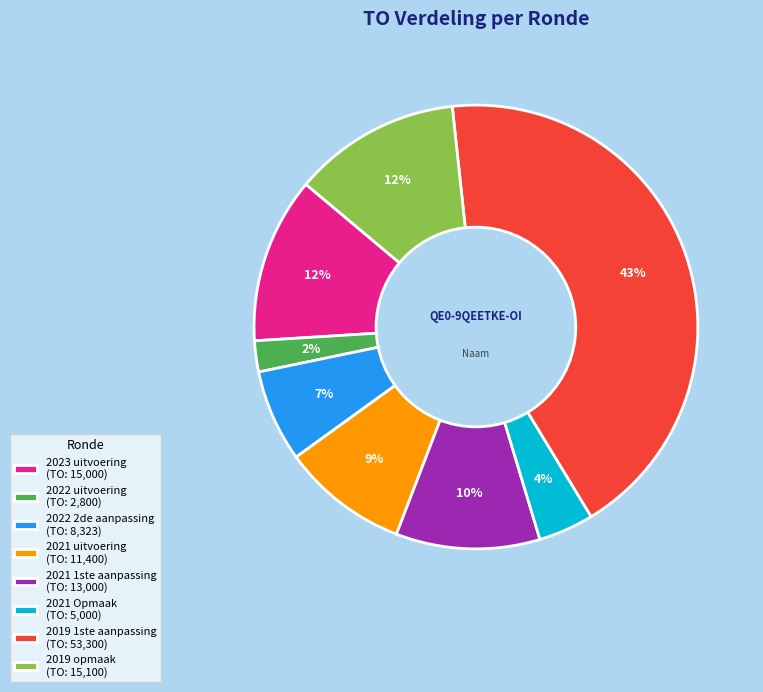

Does any single category account for the majority?

No